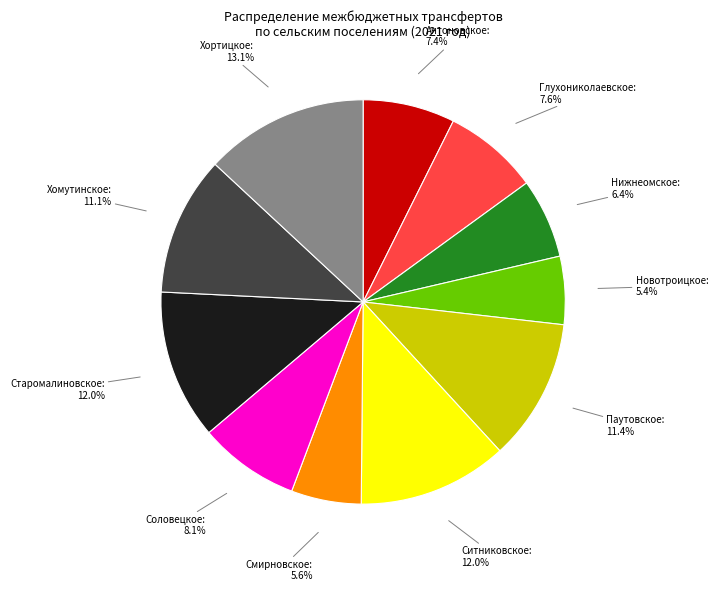

Is there any slice that represents more than half of the pie?

No